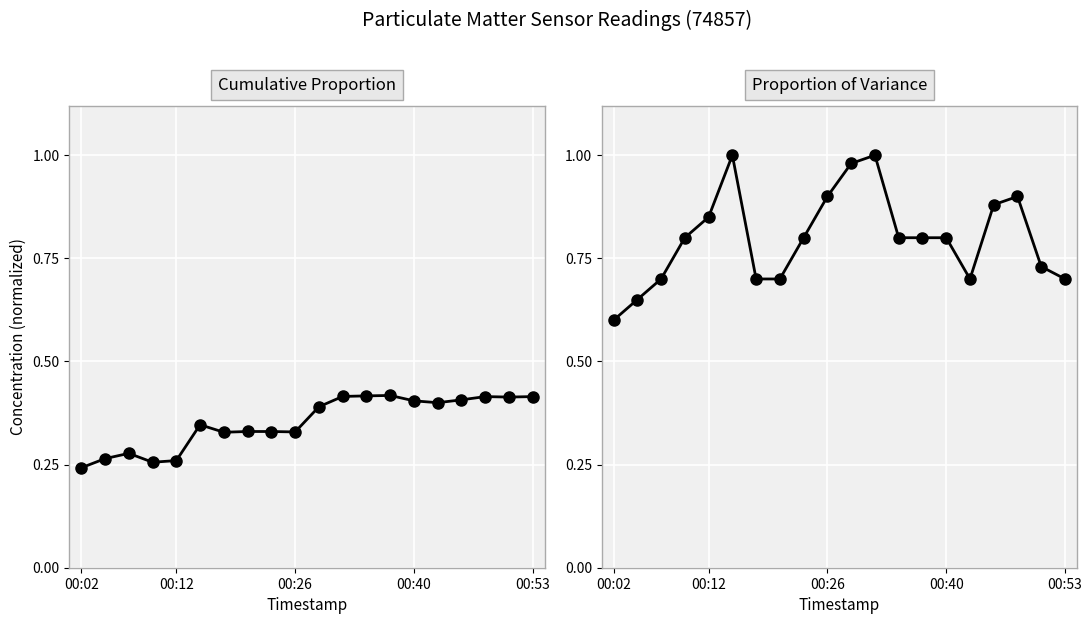

True or false: P1 Cumulative Mean and P2 Proportion cross at least once.

False